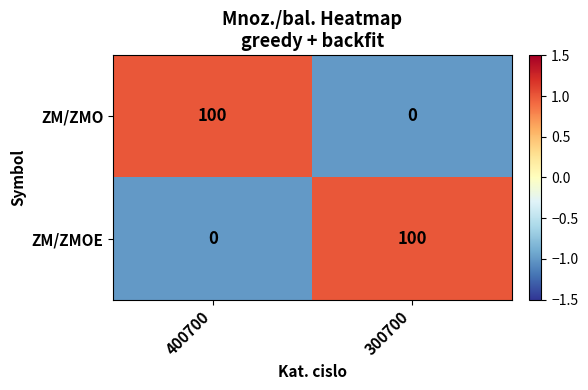

Reading right to left, transcribe all the data shown in this chart.

ZM/ZMO: 300700=0	400700=100
ZM/ZMOE: 300700=100	400700=0